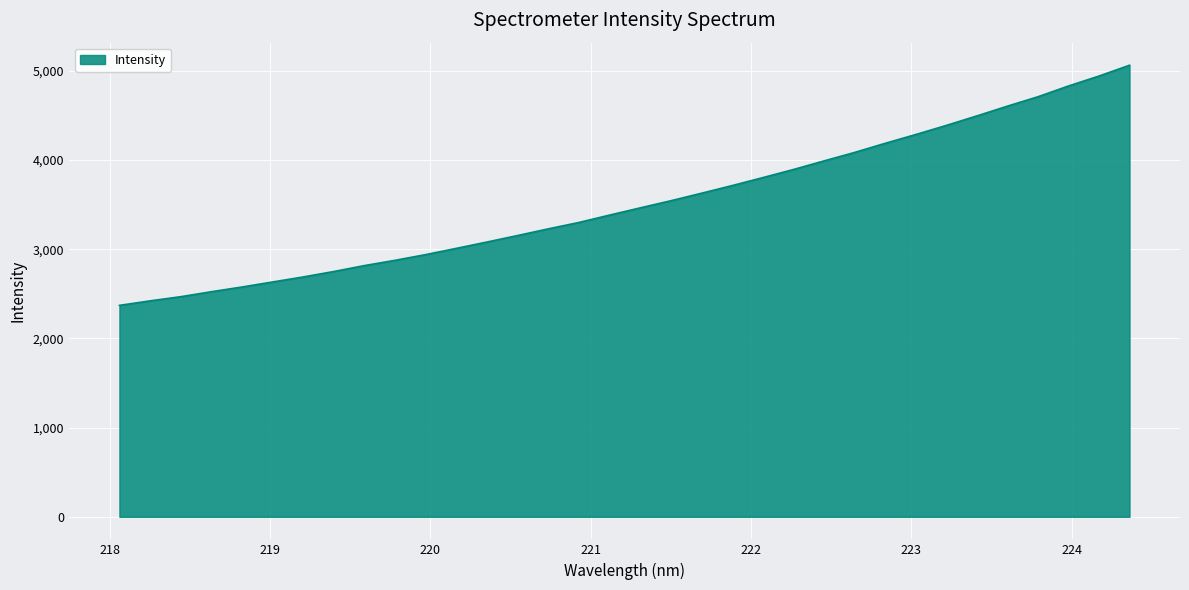

What is the smallest value displayed?

2371.0